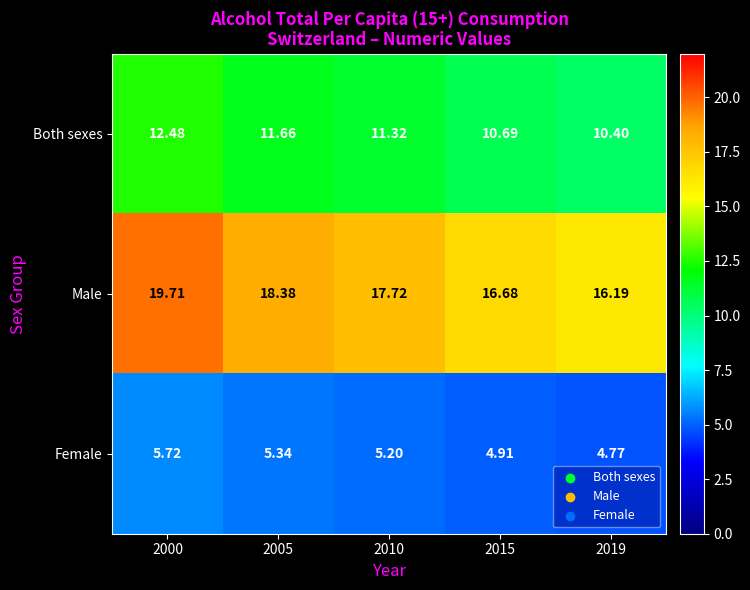

Which series has the largest total across all categories?

Male